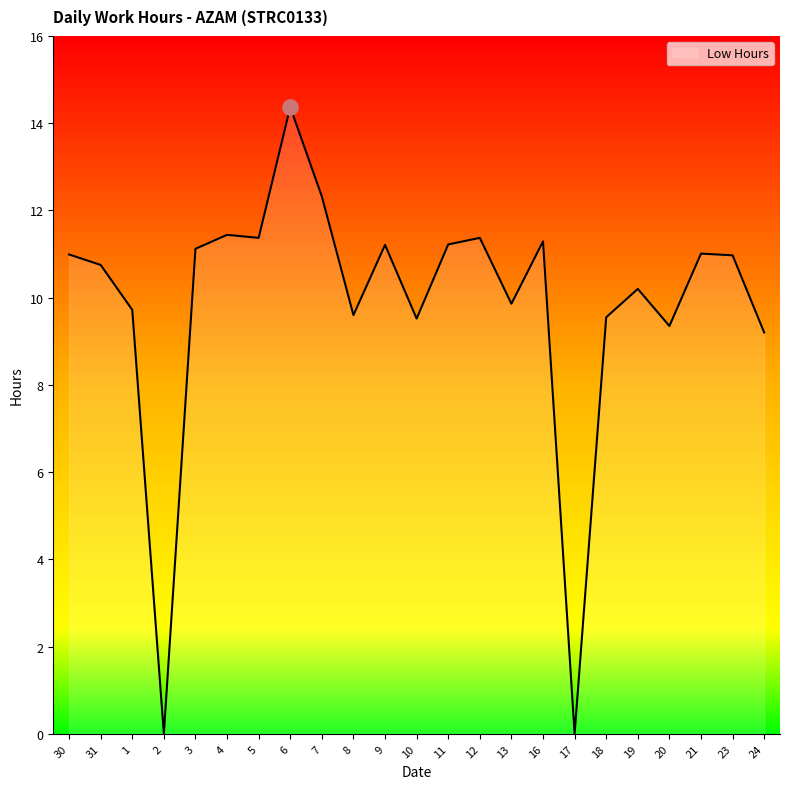

Which has a higher value, 31 or 30?

30